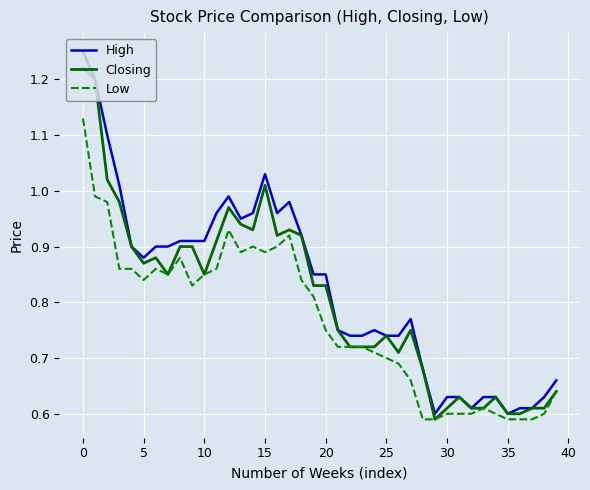

Rank the series by their average value, from lowest to highest.

Low, Closing, High